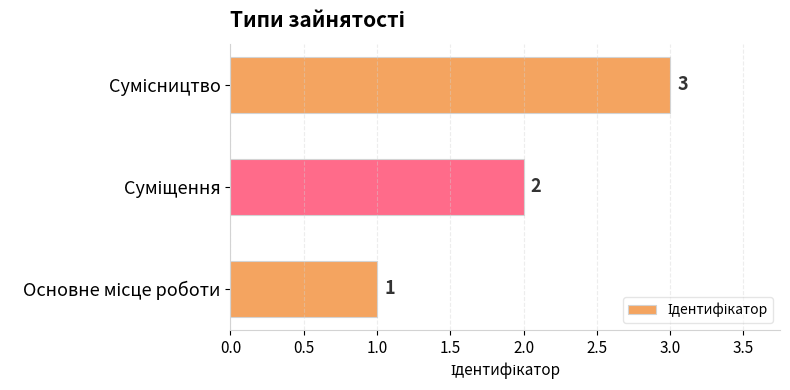

What is the sum of all values?

6